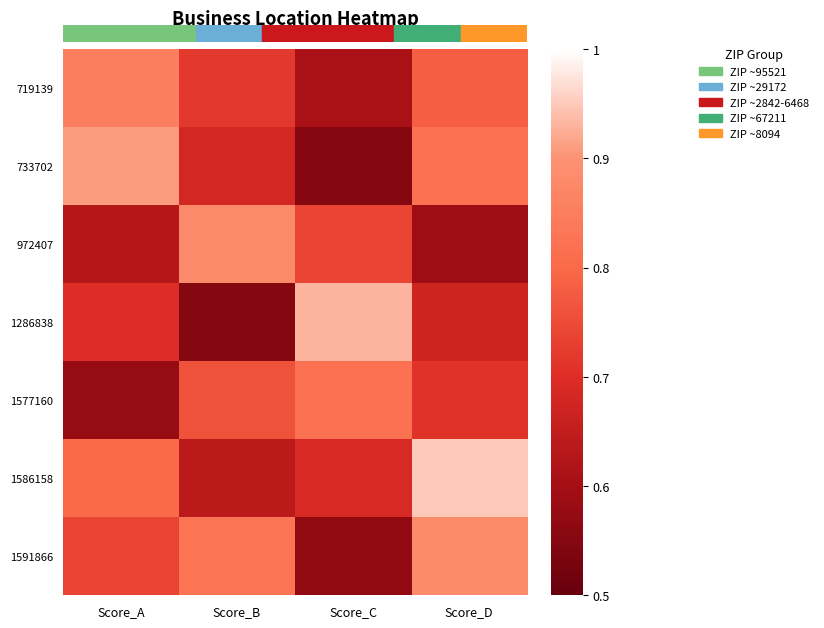

At how many categories does at least one series exceed 0?

4